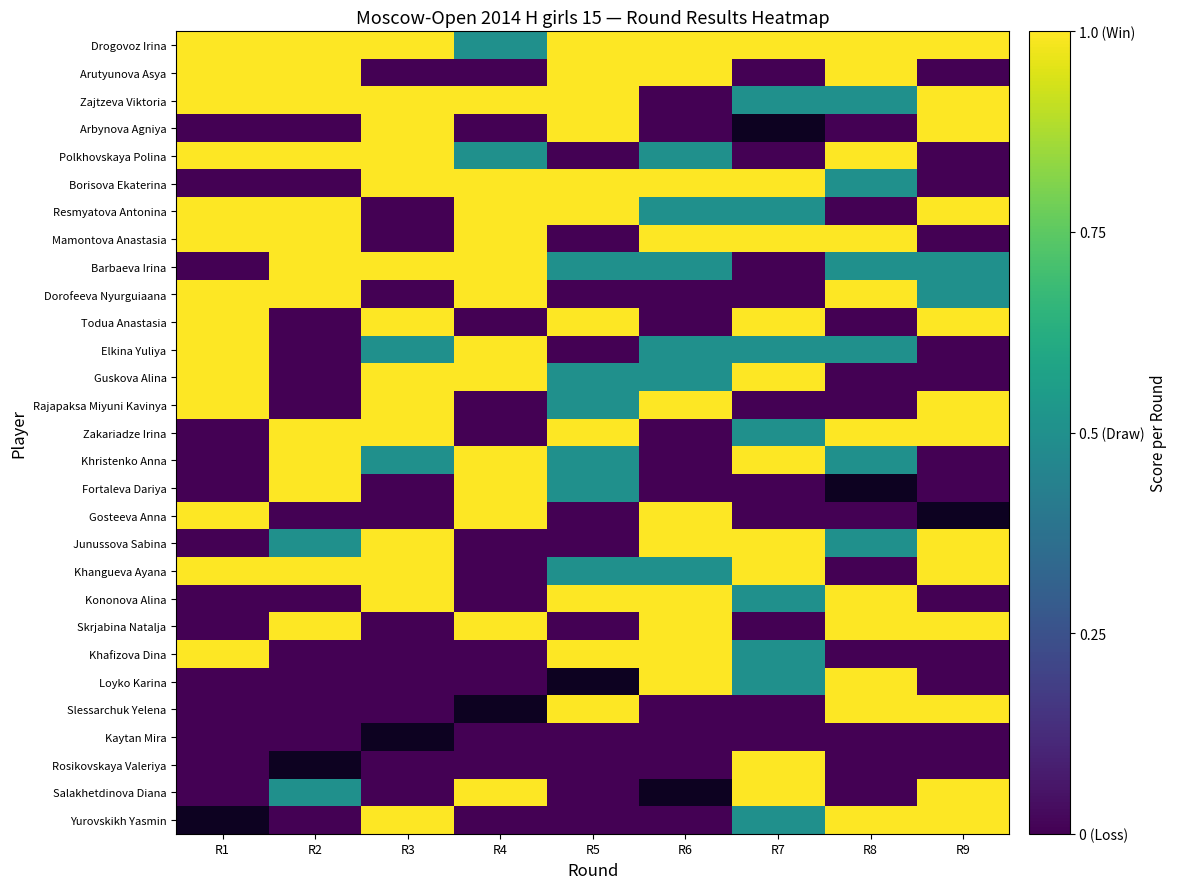

Which series has the largest range (max minus min)?

Arutyunova Asya